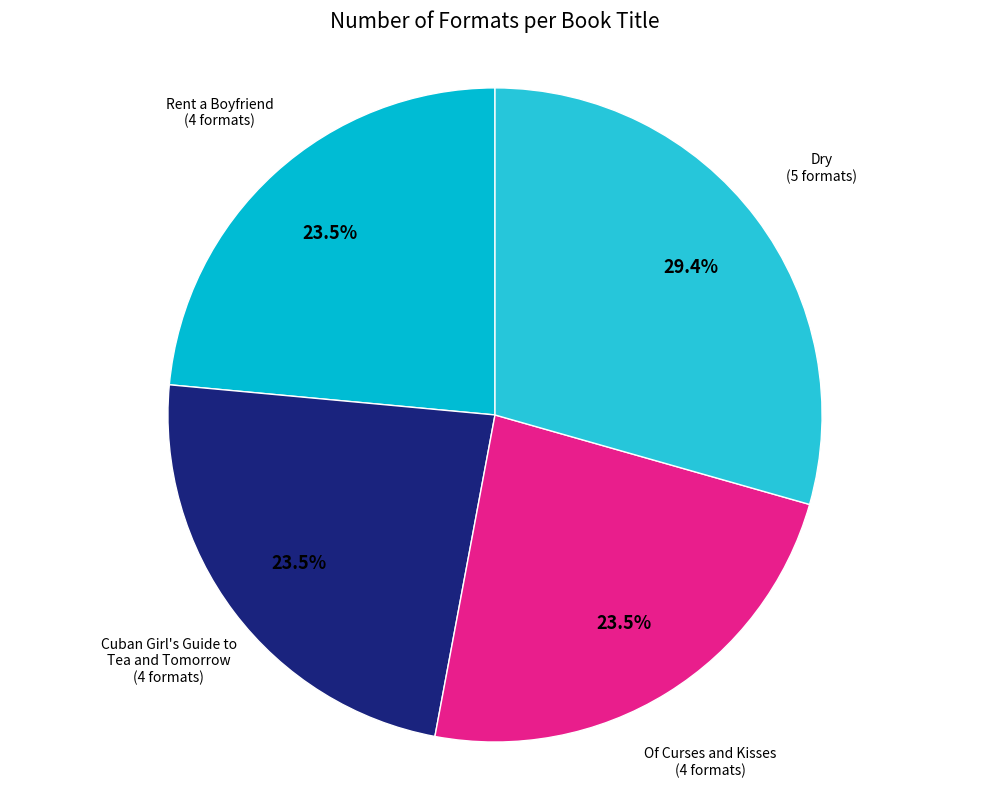

Which has a higher value, Dry or Of Curses and Kisses?

Dry